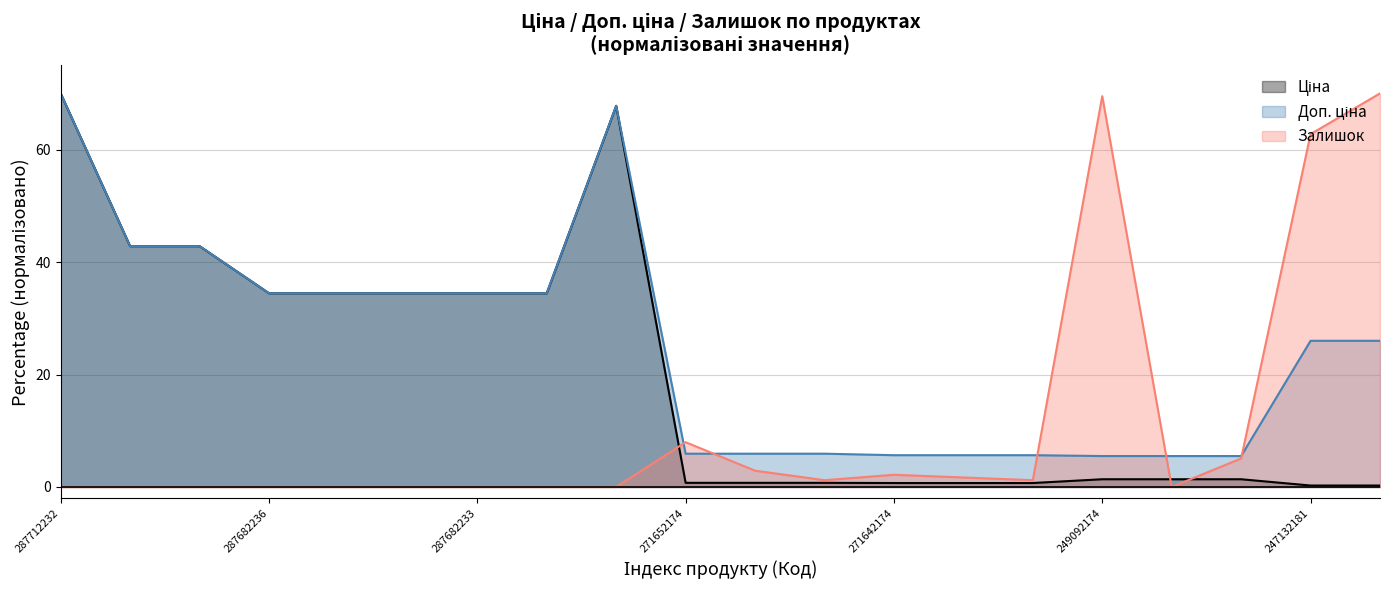

What is the difference between the second highest and minimum values in the Ціна series?

67.5